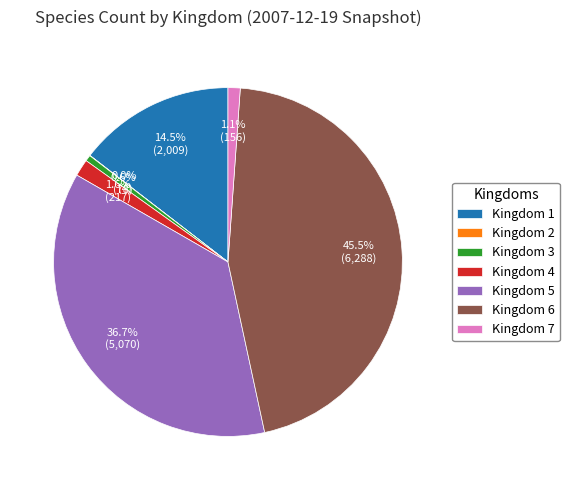

To the nearest percent, what is the combined percentage of Kingdom 7 and Kingdom 4?

3%